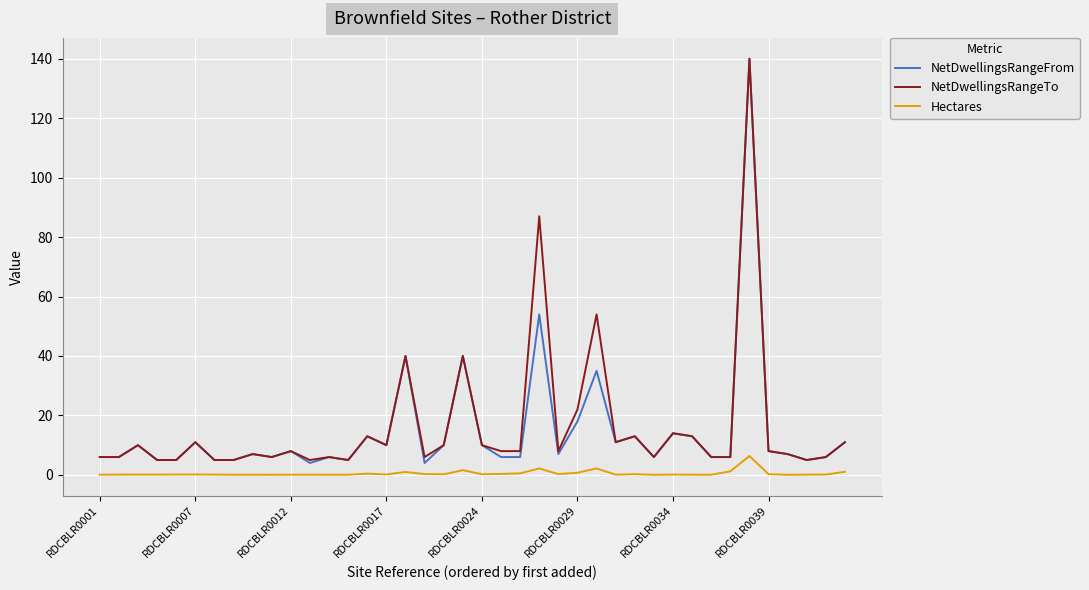

True or false: NetDwellingsRangeFrom and Hectares cross at least once.

False